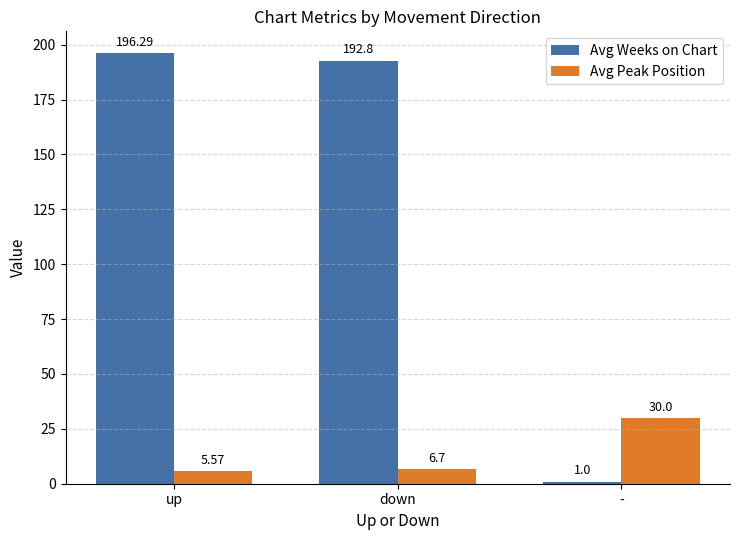

At which category is the sum across all series the highest?

up